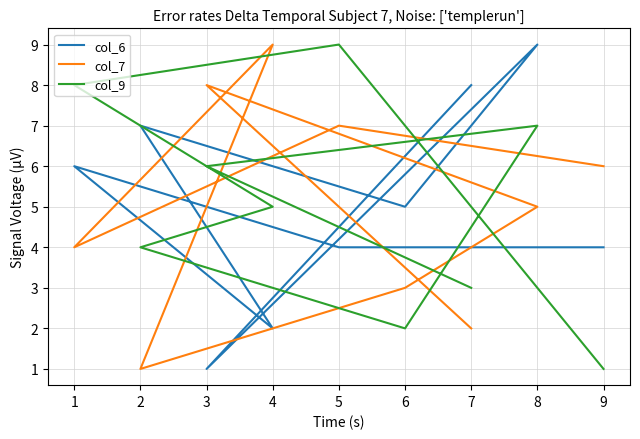

True or false: col_9 has a value of 7 at 4.

False